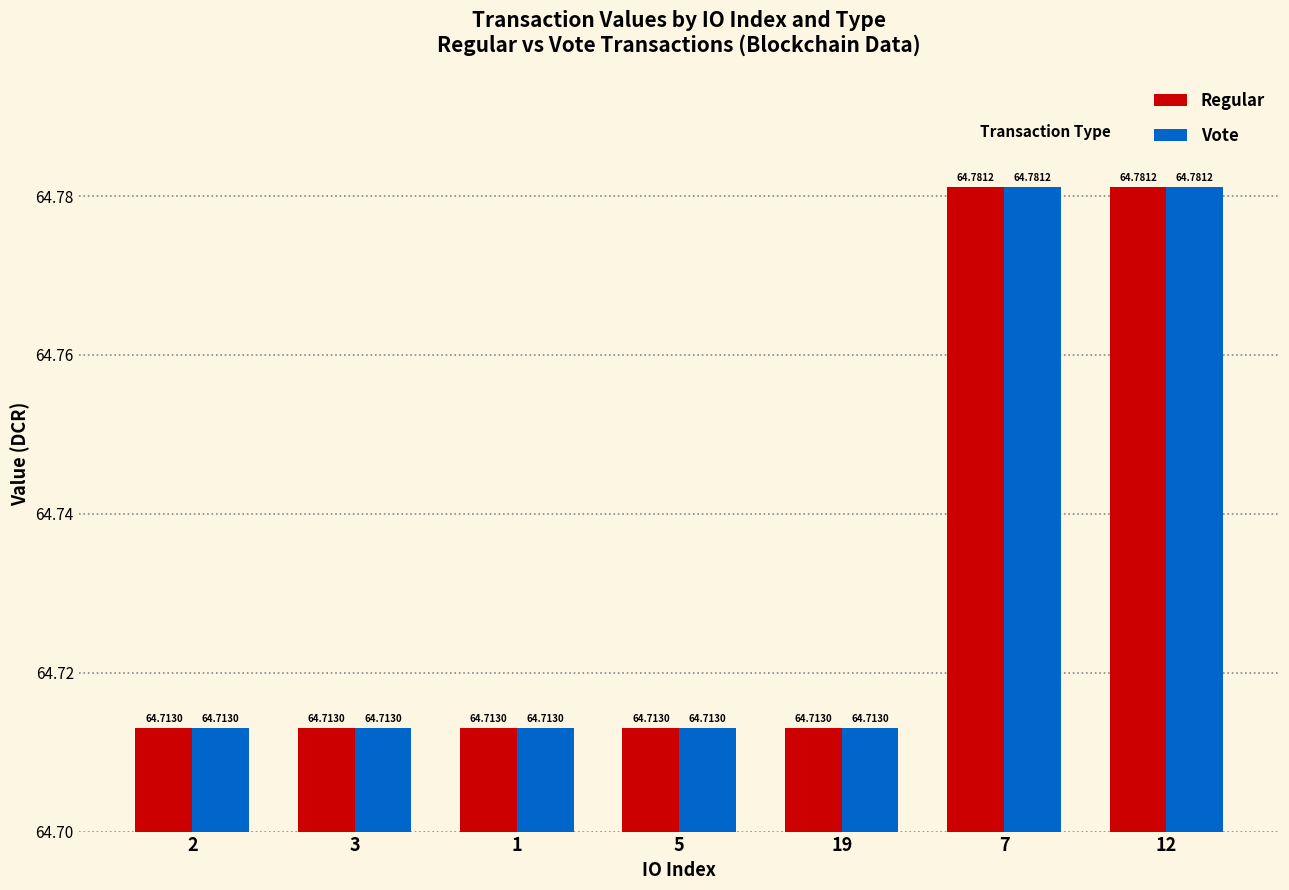

What is the total value across all series at 5?

129.4